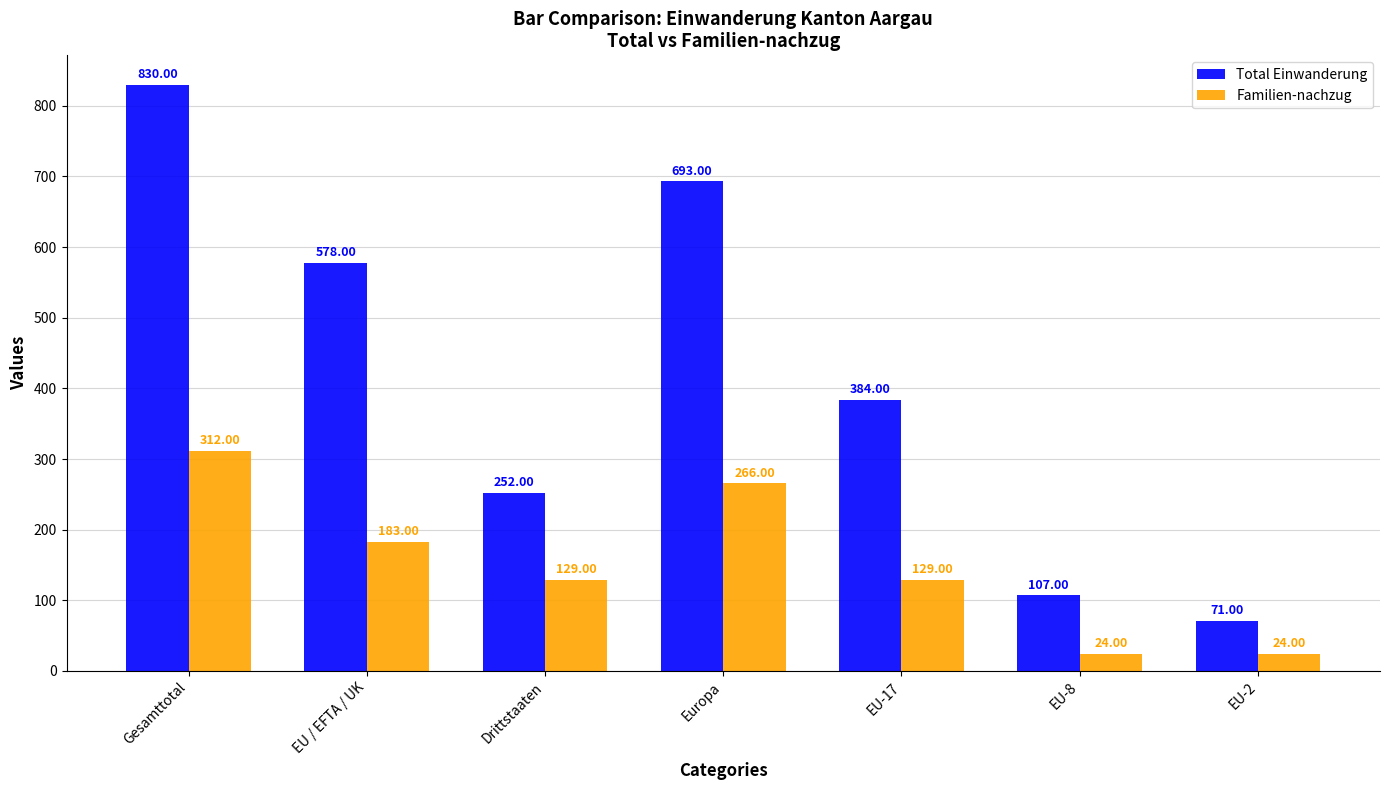

The Total Einwanderung series shows 58 at Drittstaaten. True or false?

False